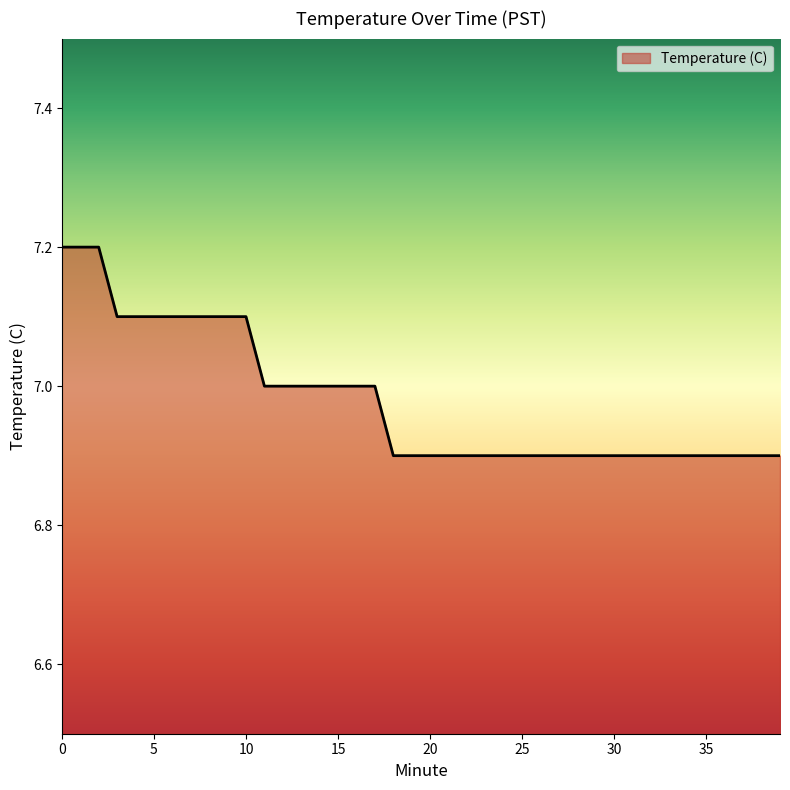

What is the difference between the maximum and minimum values?

0.3